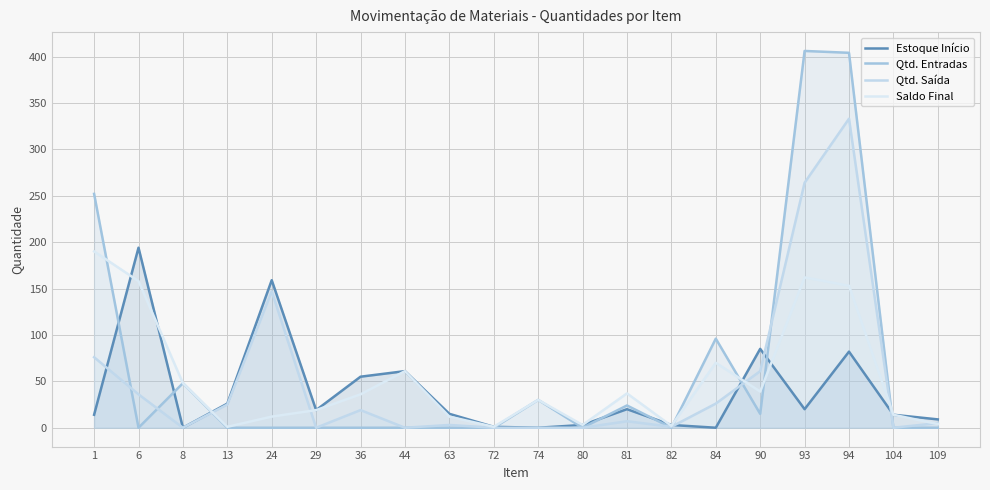

Which series changed the most between 29 and 90?

Estoque Início